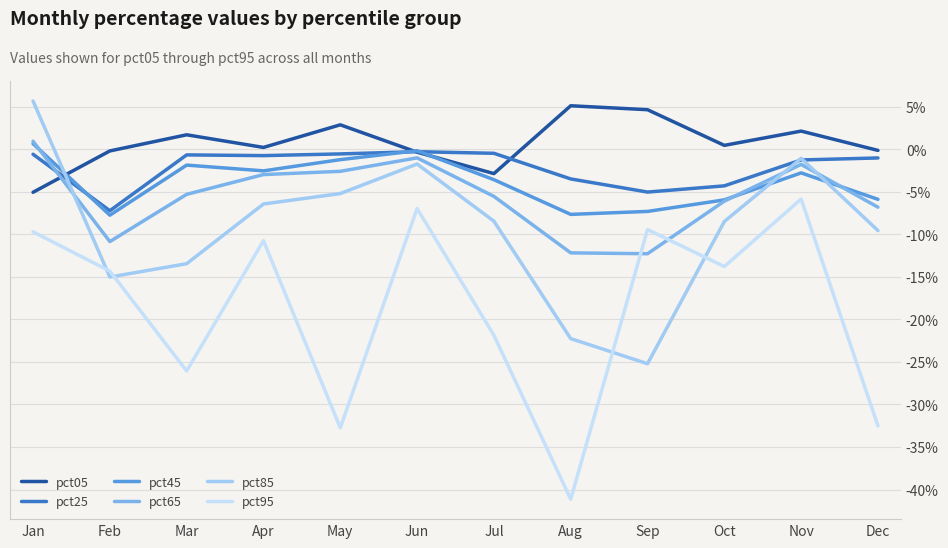

What is the value of the pct95 point at the 6th from the left?

-0.1